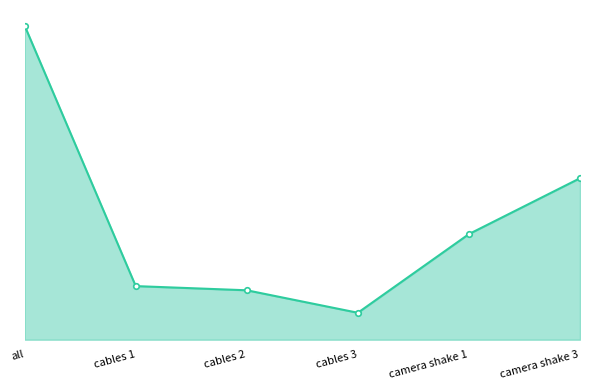

What is the ratio of the value at cables 2 to the value at camera shake 3?

0.3